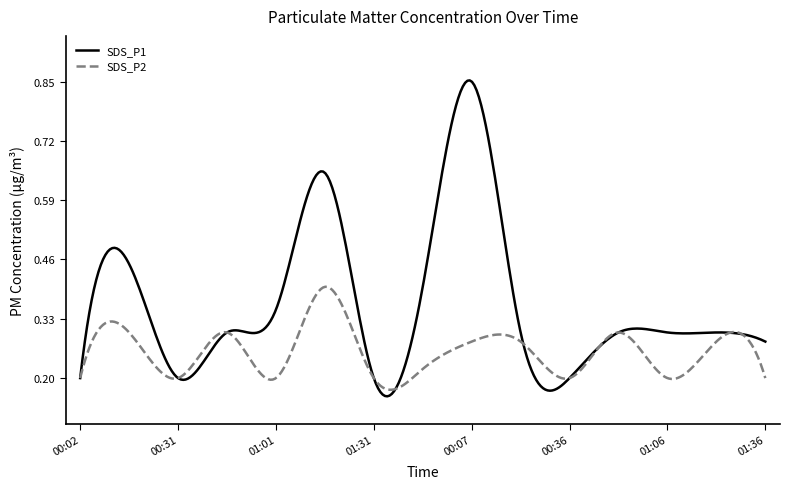

At how many categories does at least one series exceed 0?

300